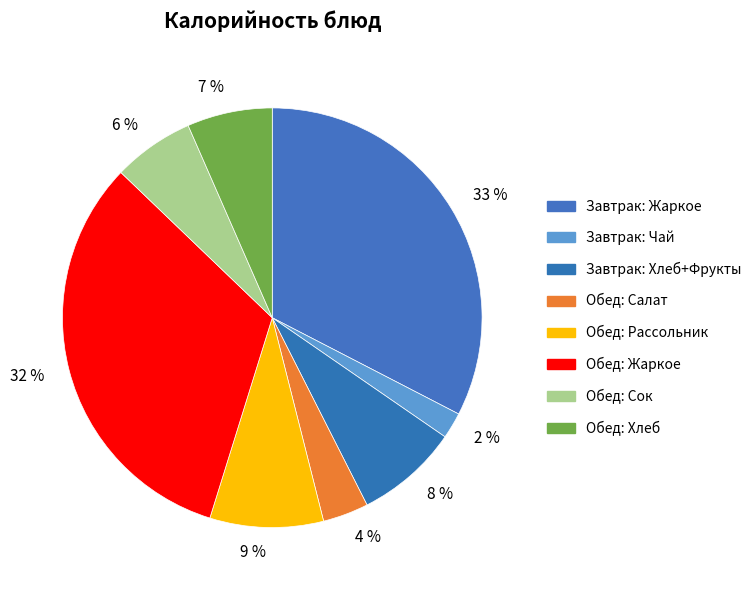

Do 32 % and 33 % together represent more than half of the pie?

Yes